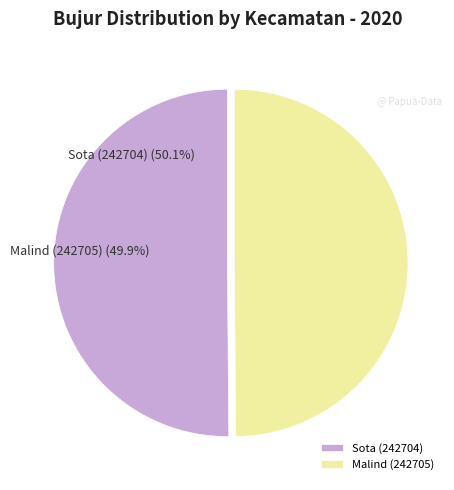

Which slice represents more than half of the pie?

Sota (242704)